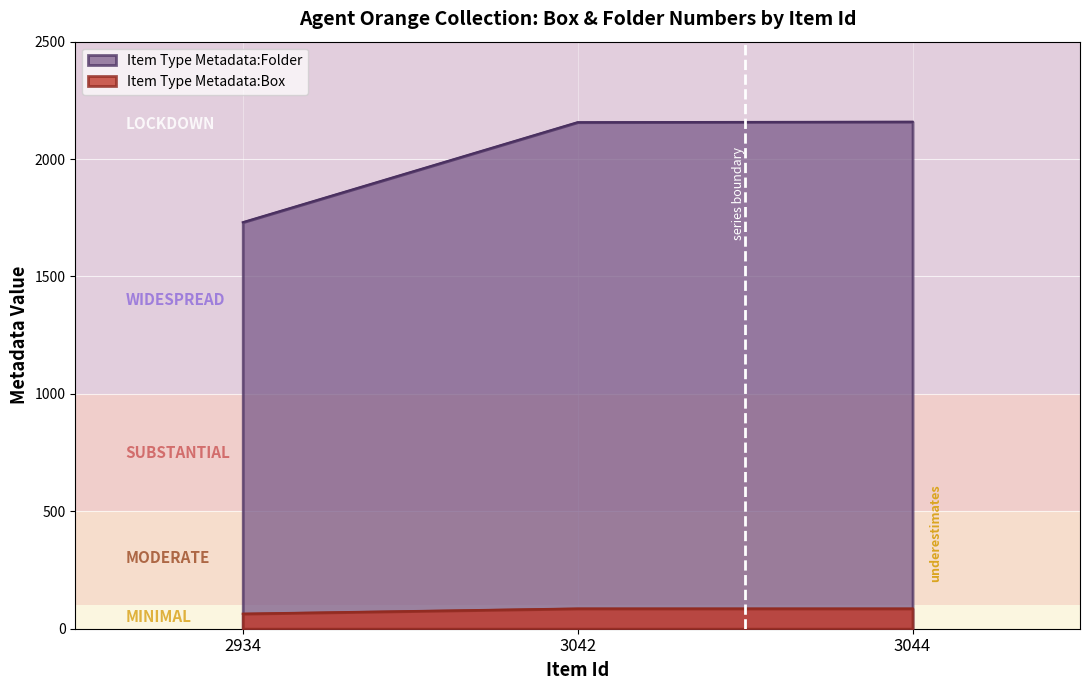

Which series has the largest range (max minus min)?

Item Type Metadata:Folder